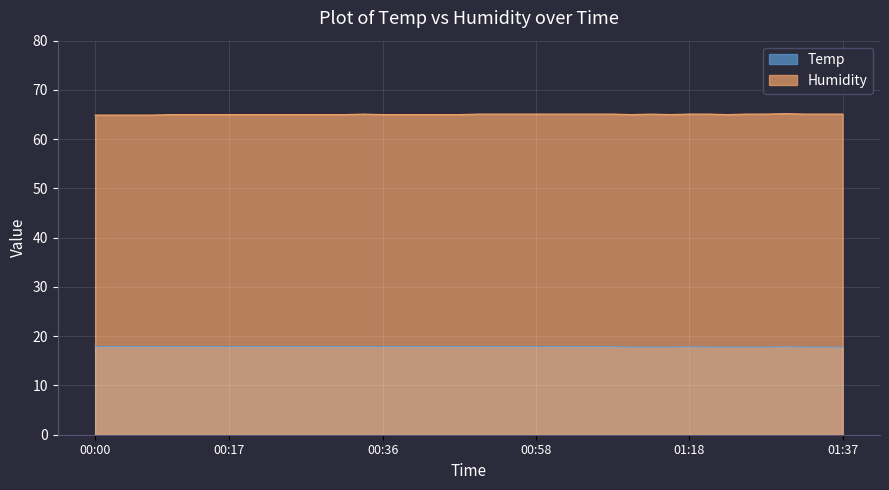

The value of Temp at 01:27 is 17.8. True or false?

True